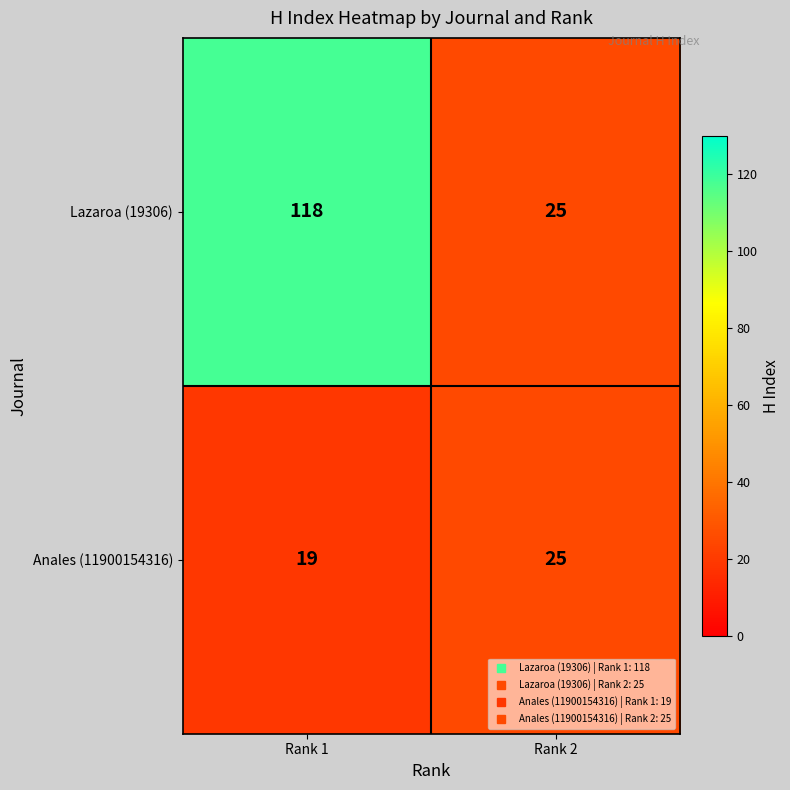

Which label corresponds to the largest value in the chart?

Rank 1